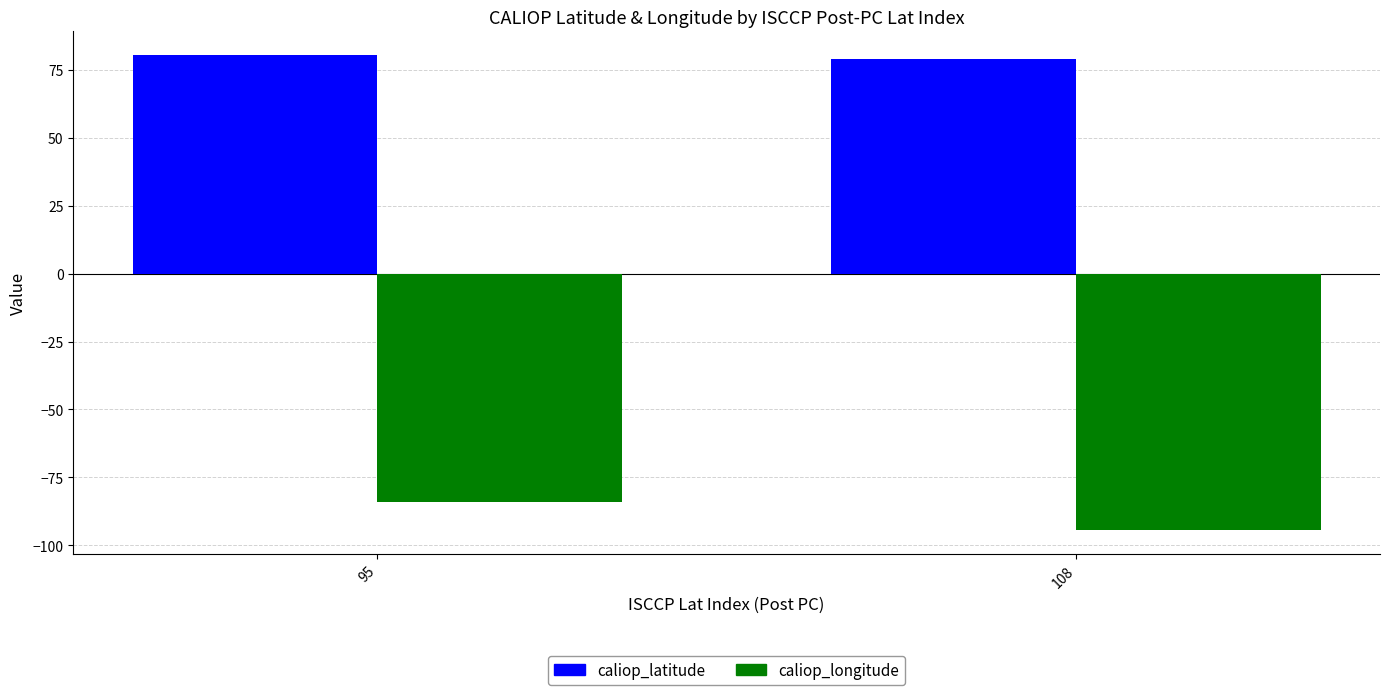

How many bars are there in total?

4